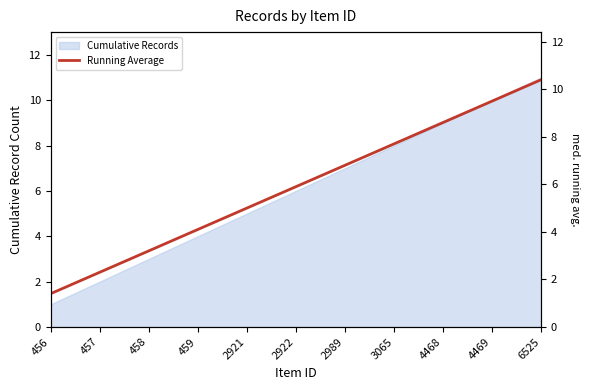

At which label is the value closest to 5?

2921